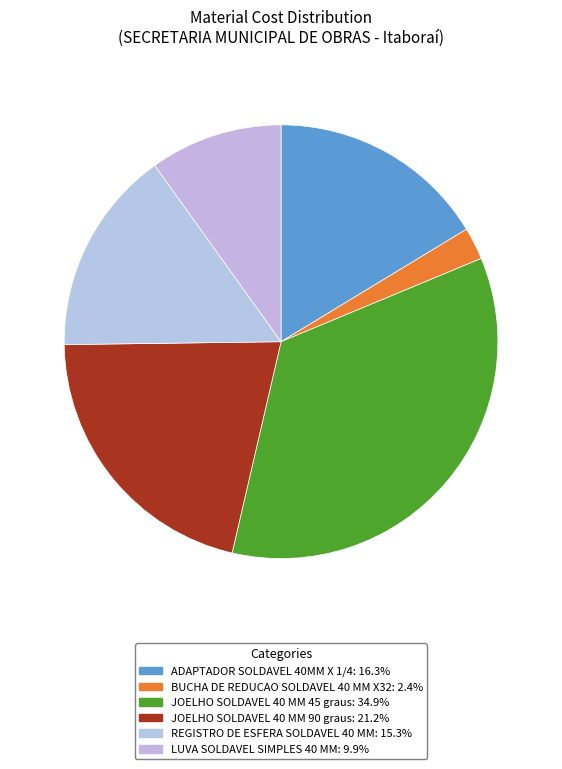

Which slice is the smallest?

BUCHA DE REDUCAO SOLDAVEL 40 MM X32